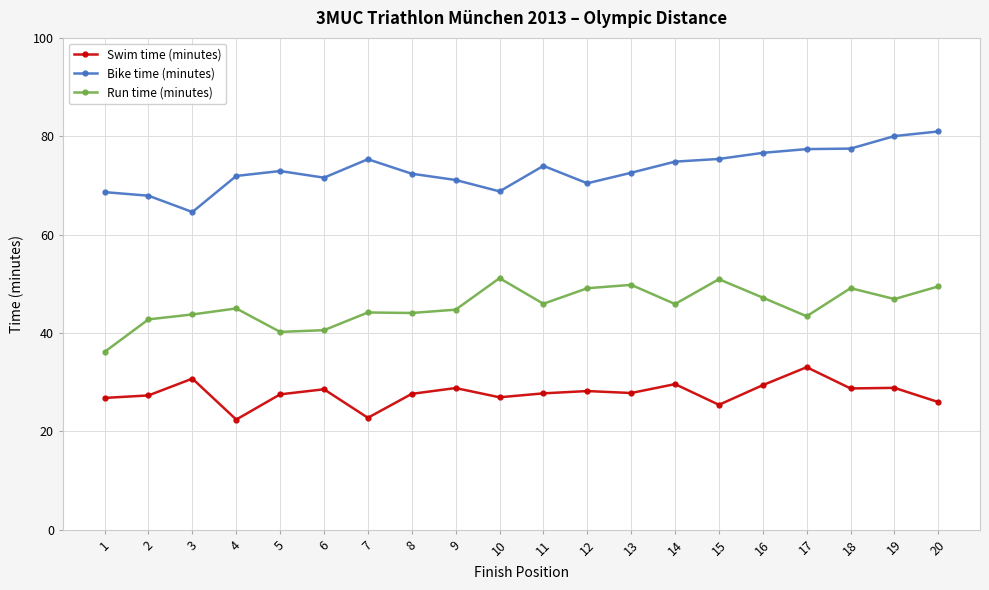

What is the difference between the maximum and second lowest values in the Swim time (minutes) series?

10.3